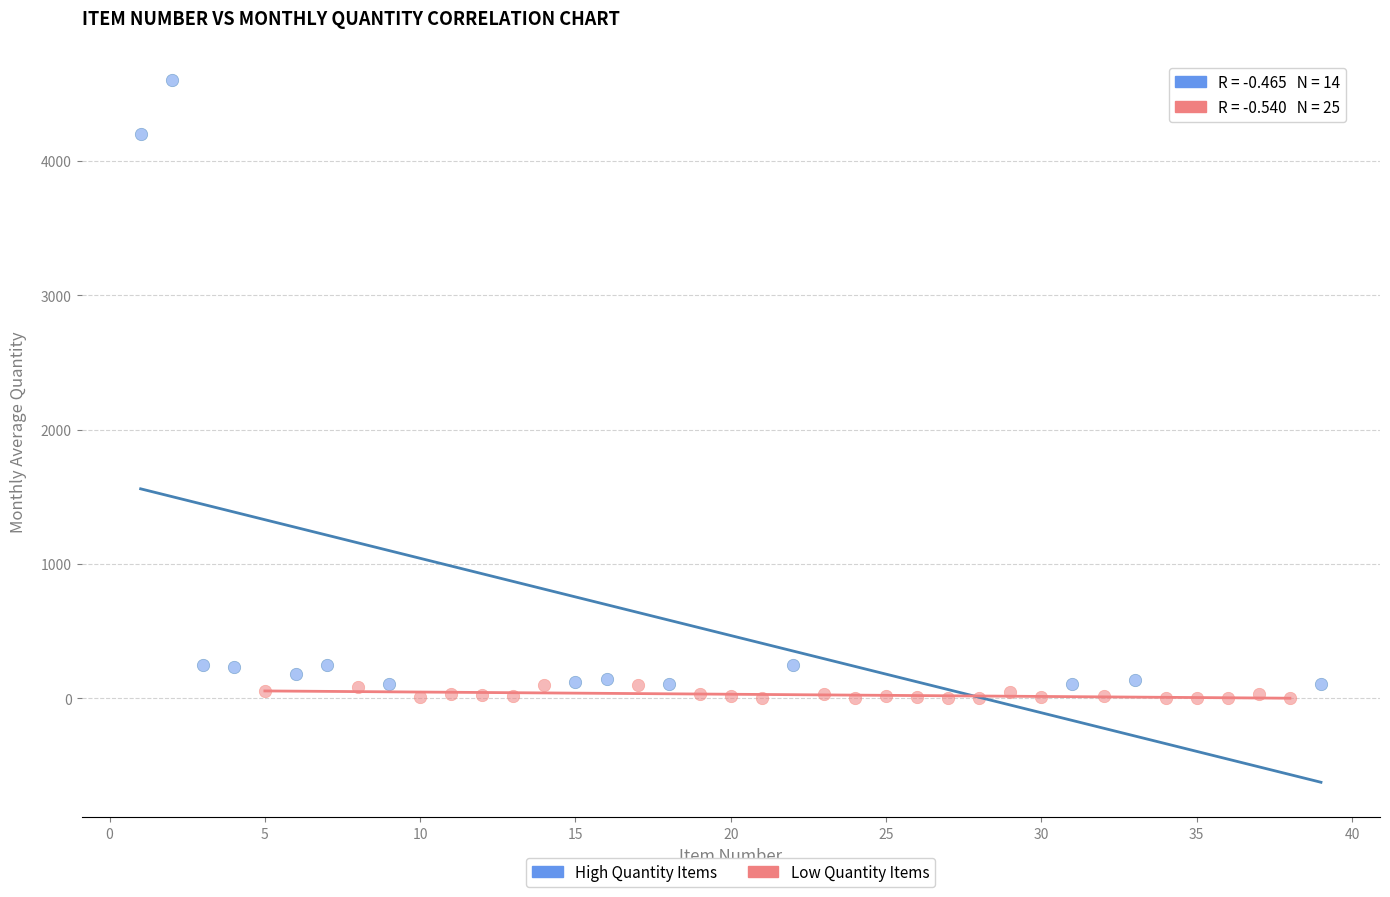

Which series has the largest Y range (max minus min)?

High Quantity Items